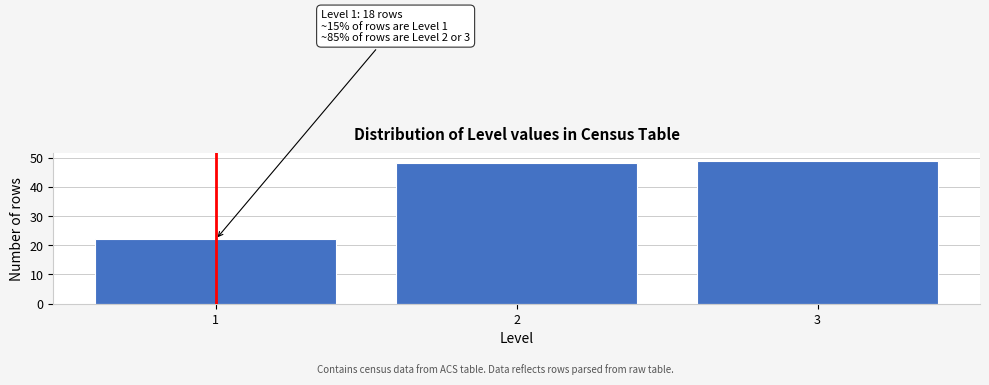

Reading left to right, extract all data points from this chart.

22	48	49